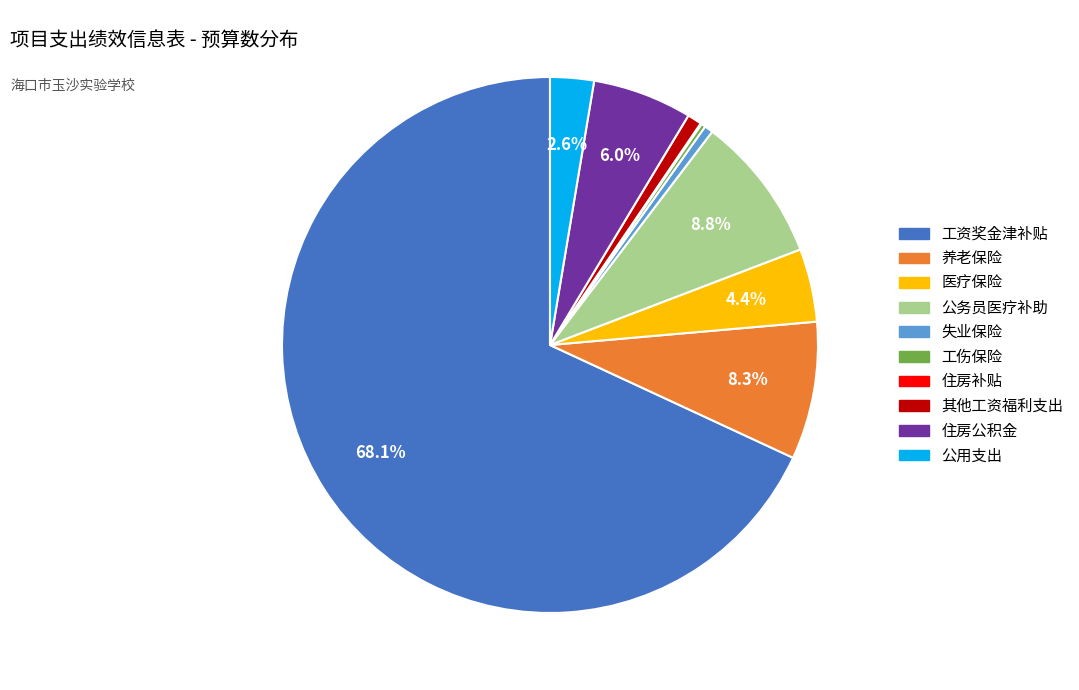

Does any single category account for the majority?

Yes